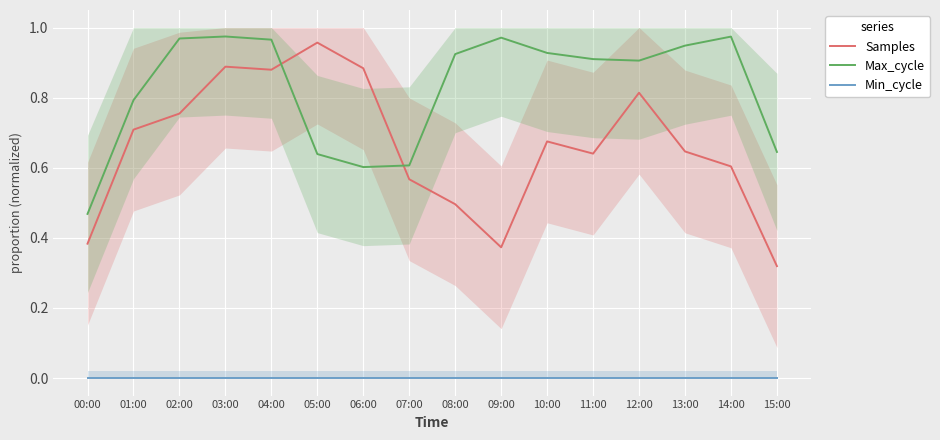

What is the label of the 4th point from the right?

12:00